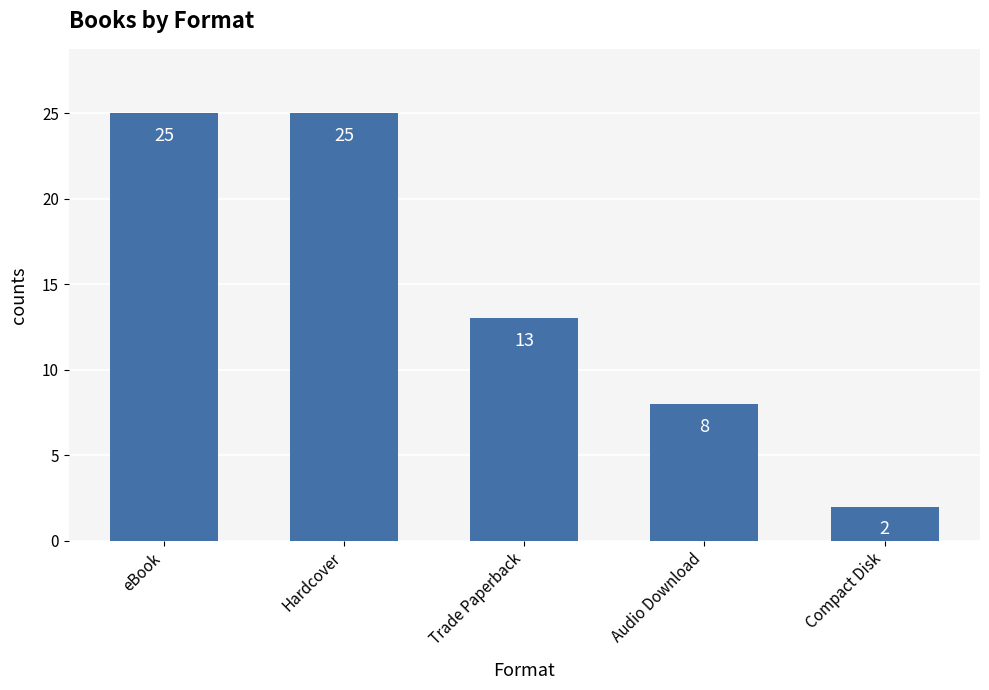

Reading right to left, extract all data points from this chart.

2	8	13	25	25